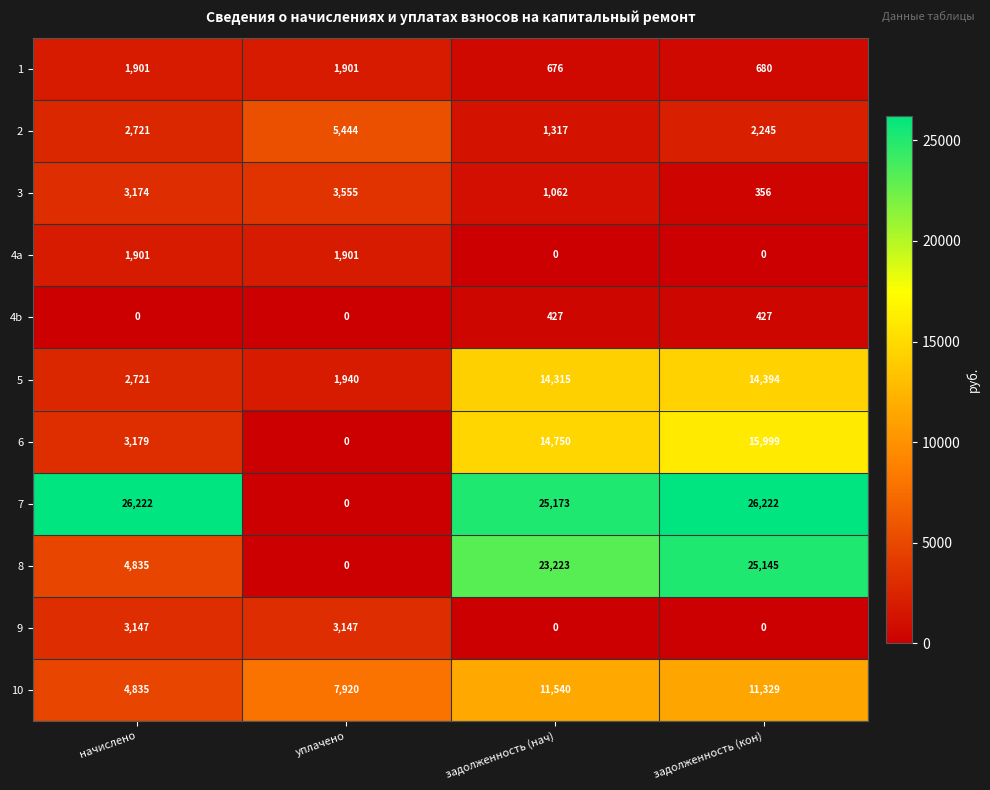

Which category has the highest value in the 10 series?

задолженность (нач)